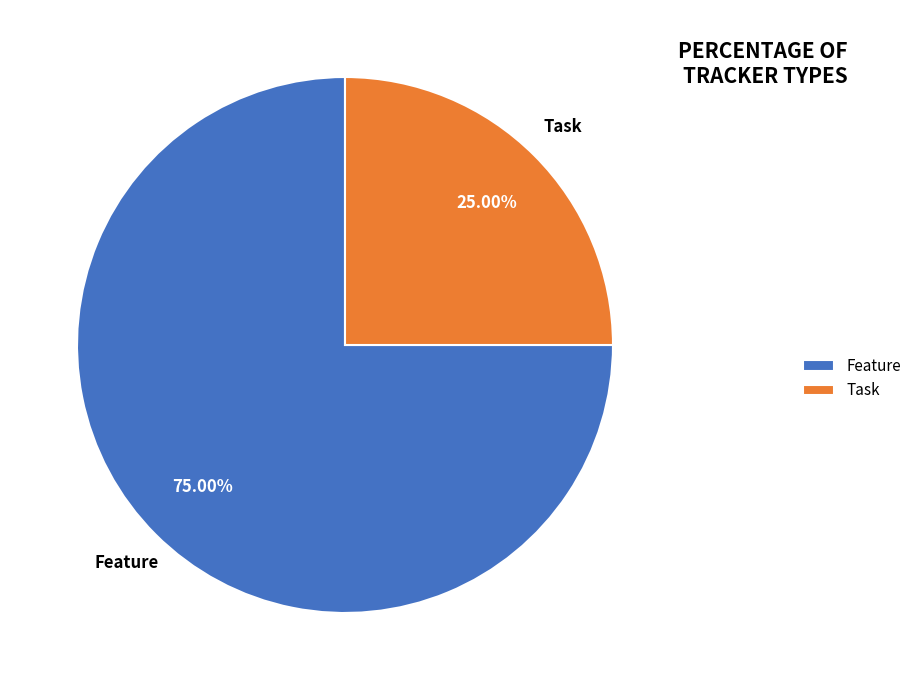

Which has a higher value, Task or Feature?

Feature